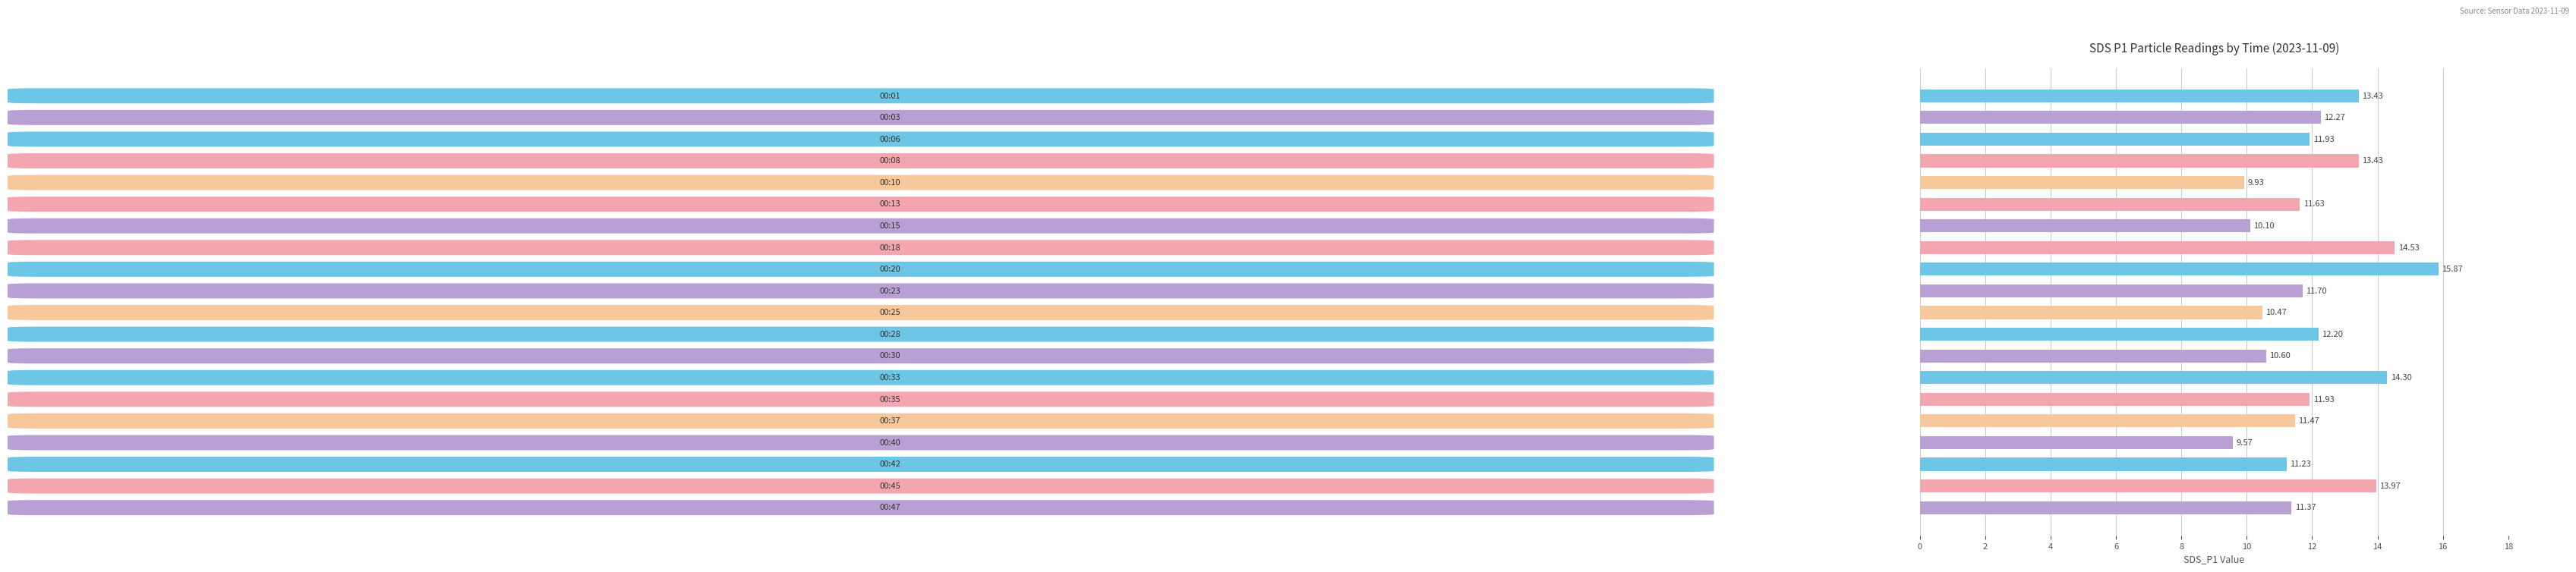

Are the bars grouped side by side (vs. stacked)?

No